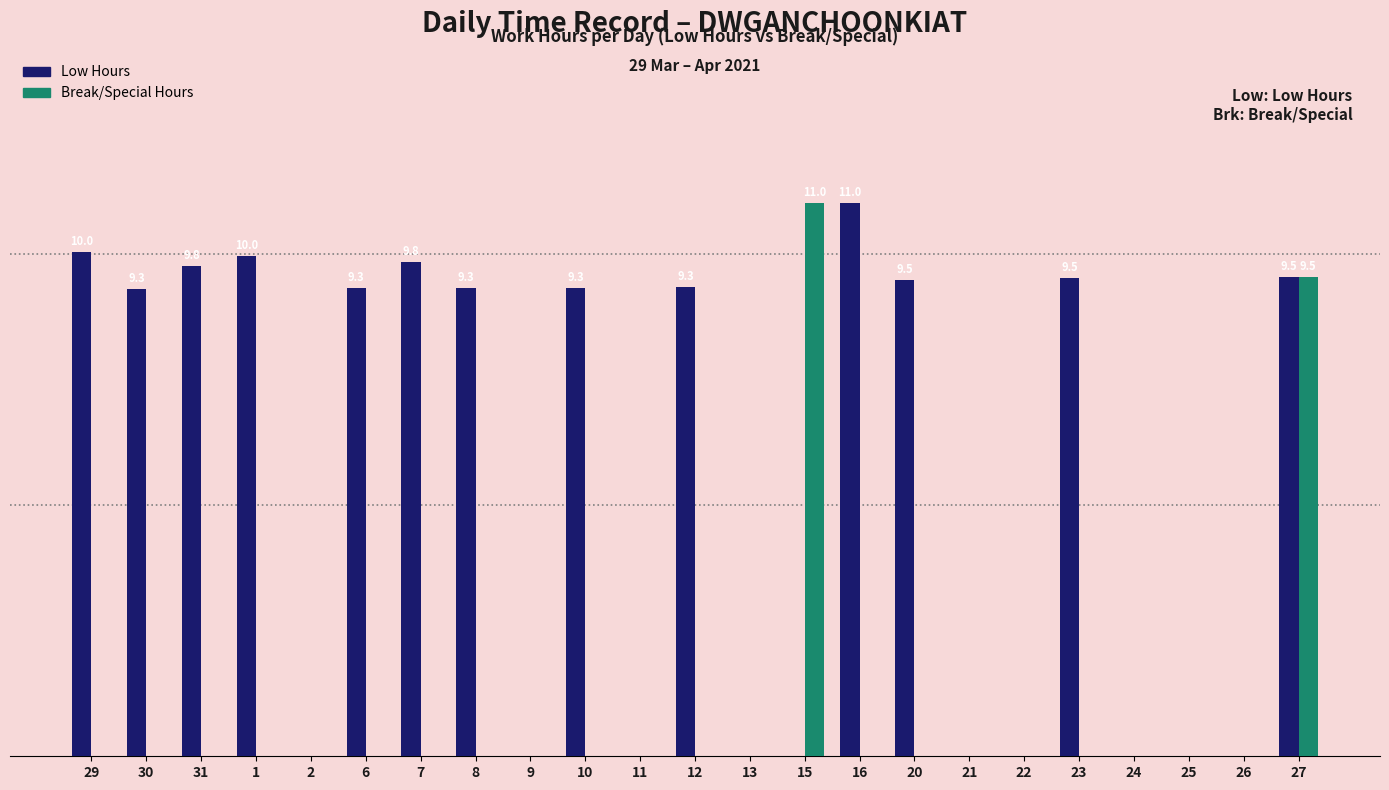

What is the label of the 15th bar from the right?

9